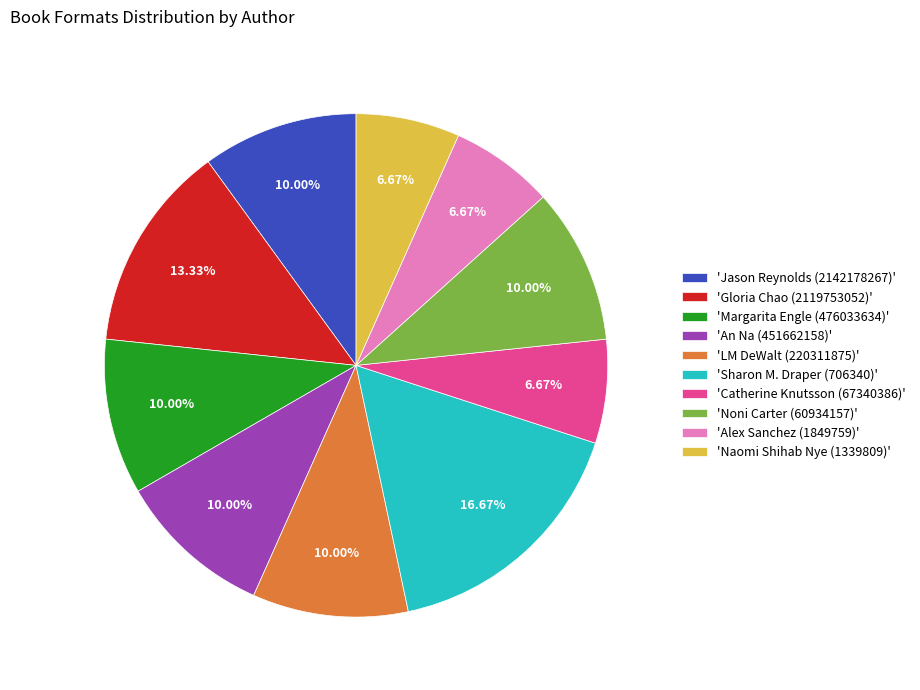

Approximately how many times larger is the value at 'Catherine Knutsson (67340386)' compared to 'Jason Reynolds (2142178267)'?

0.7